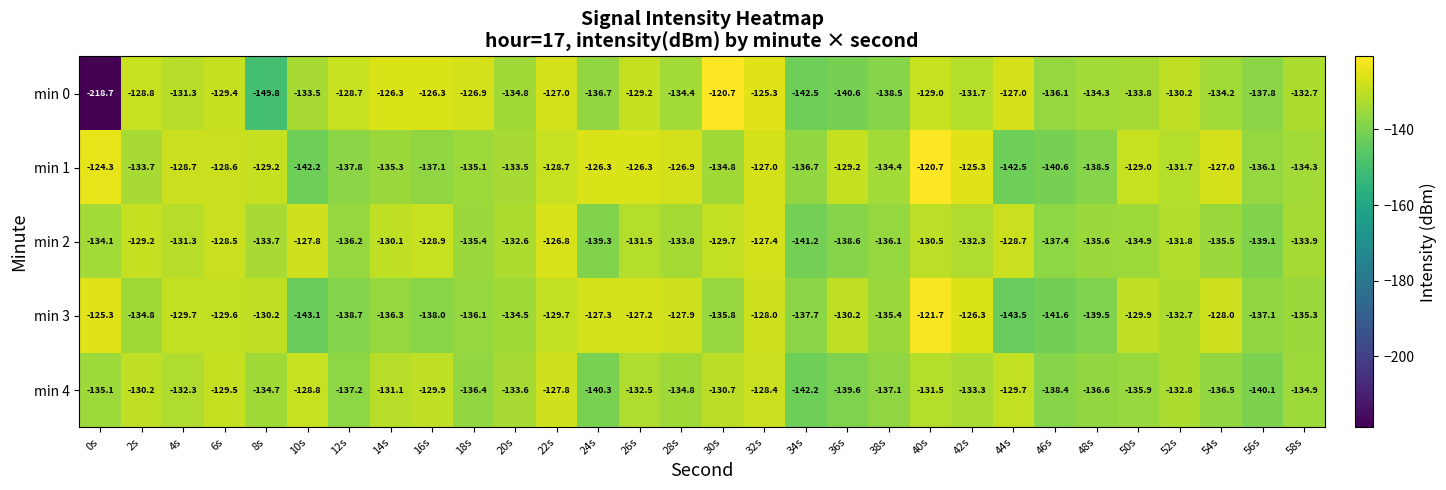

How many values in the min 2 series exceed -132?

13